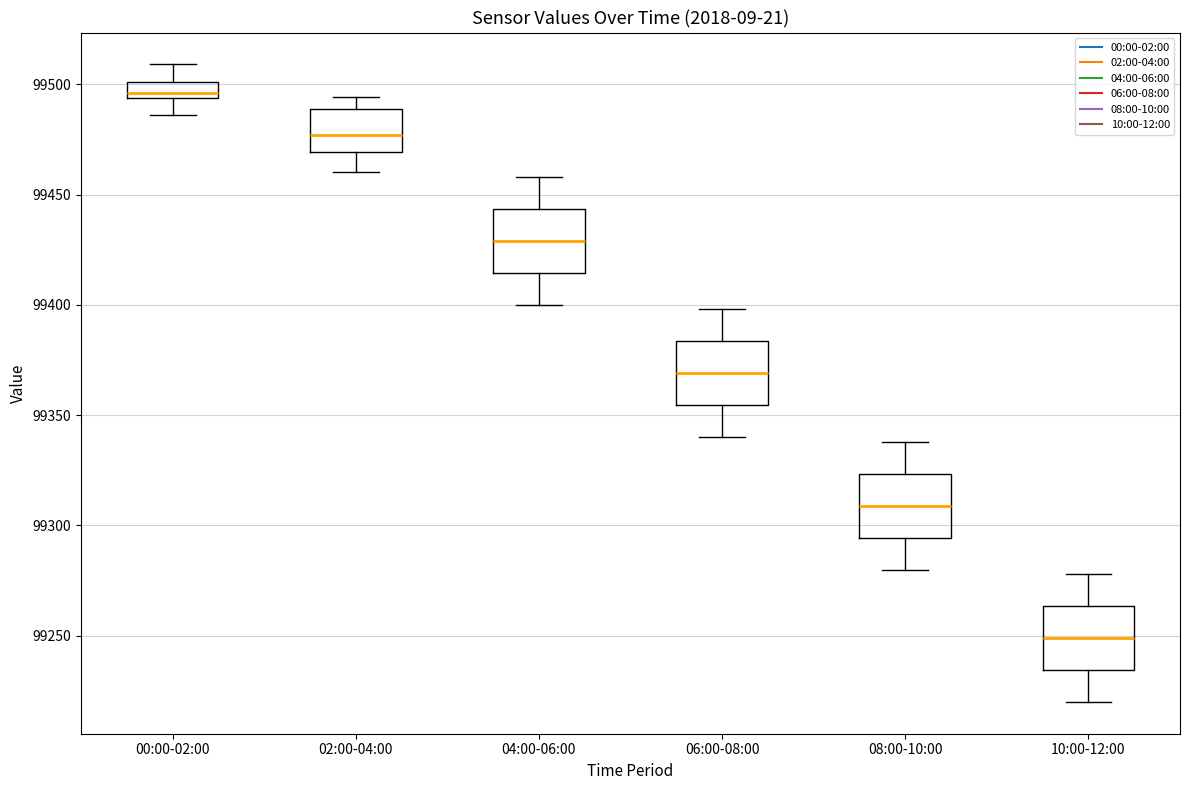

Where does the lower whisker of the box for 10:00-12:00 end on the y-axis? The values are not printed on the chart, so give them approximately, as read against the axis.

99220